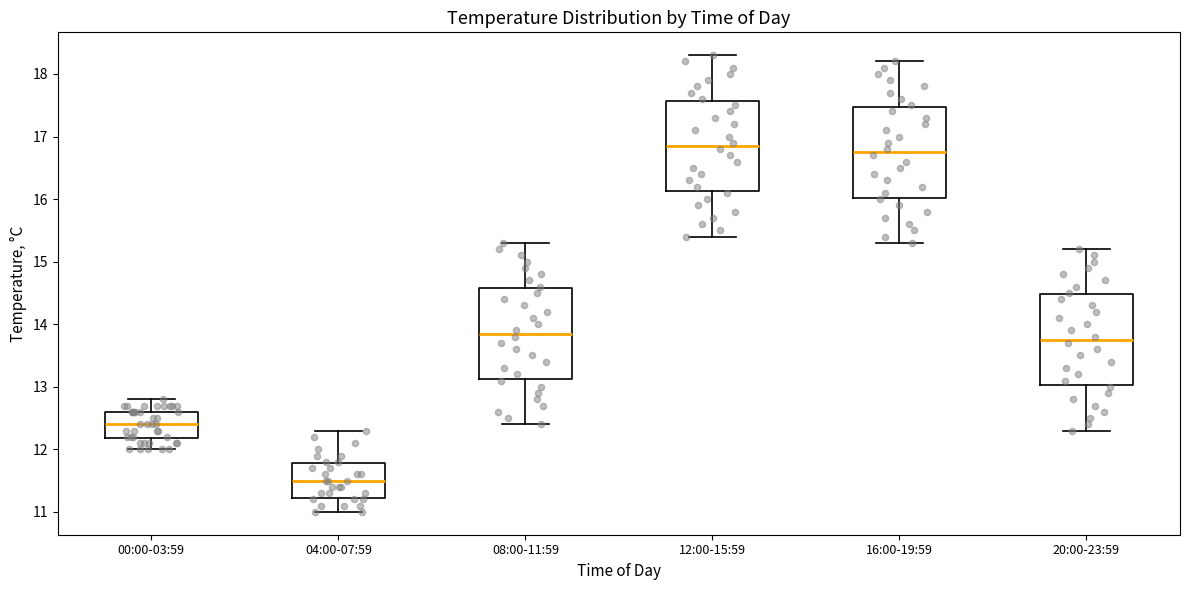

Where is the lower edge of the box for 12:00-15:59 on the y-axis? The values are not printed on the chart, so give them approximately, as read against the axis.

16.1